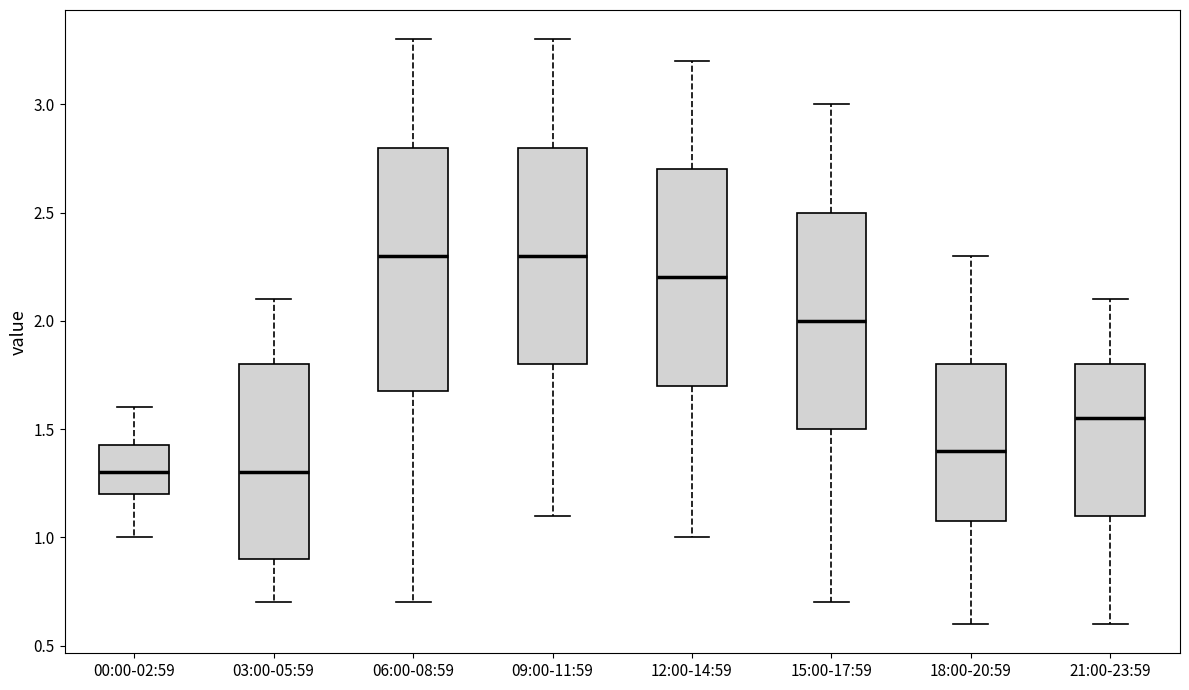

Which box is the tallest, from its lower edge to its upper edge?

06:00-08:59